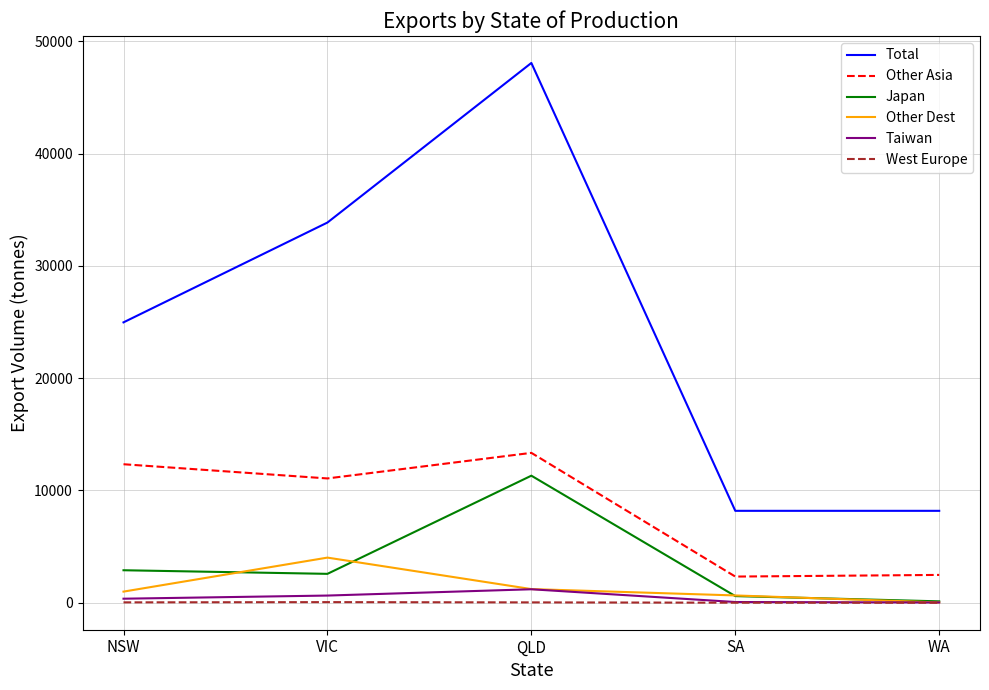

Which series has the widest spread of values?

Total